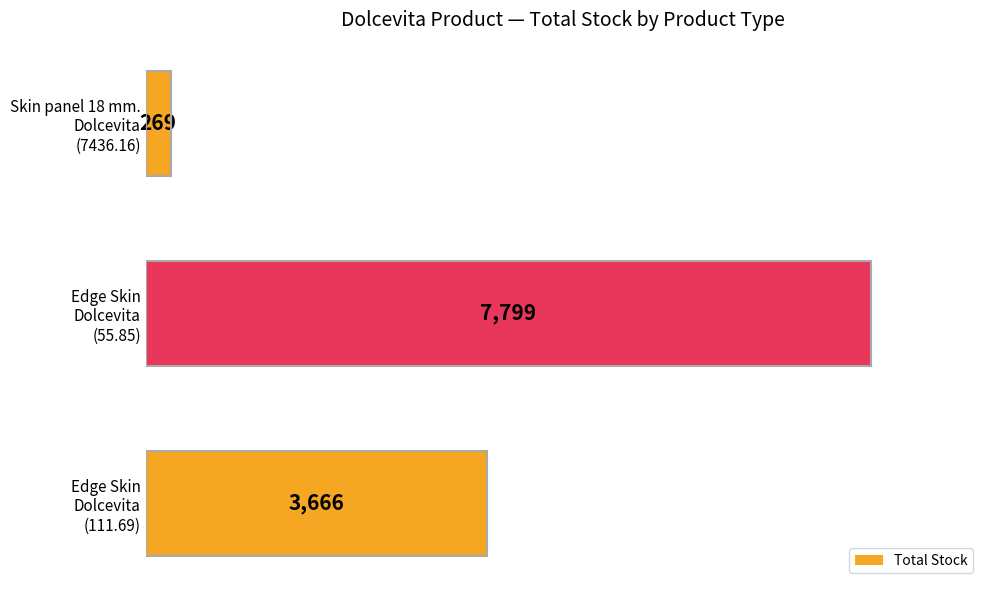

How many data points are less than 3666?

1